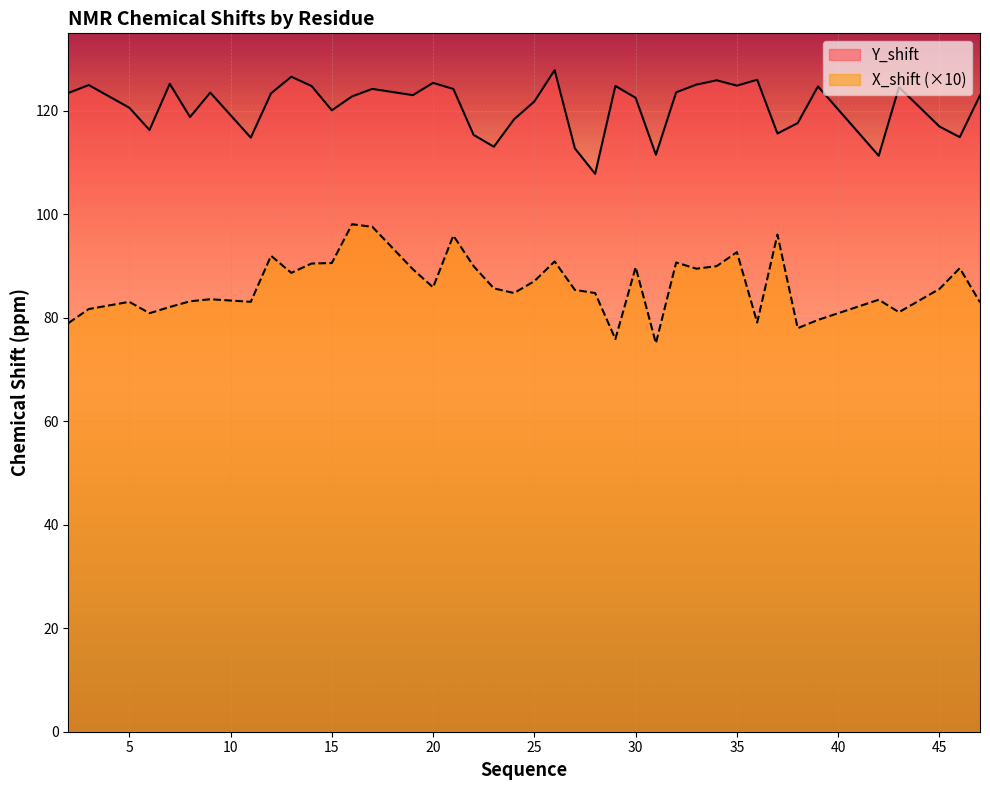

In Y_shift, how many points are higher than both neighbors (excluding endpoints)?

12